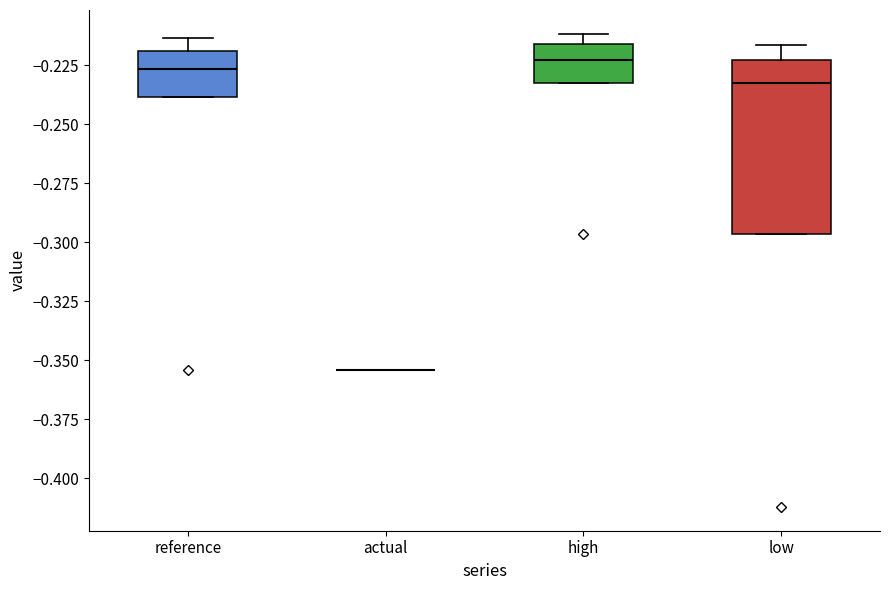

Reading left to right, transcribe this box plot: for each box, give where its median line is, the range the box spans, and where its two whiskers end, as read against the y-axis. The values are not printed on the chart, so give them approximately, as read against the axis.

reference: median -0.225, box -0.240 to -0.220, whiskers -0.240 to -0.215
actual: box collapsed to a line at -0.355, whiskers -0.355 to -0.355
high: median -0.225, box -0.235 to -0.215, whiskers -0.235 to -0.210
low: median -0.235, box -0.295 to -0.225, whiskers -0.295 to -0.215